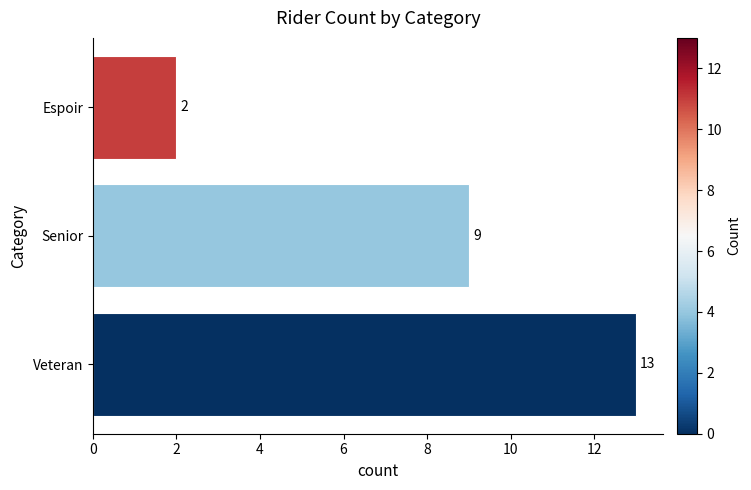

How many values are below 9?

1